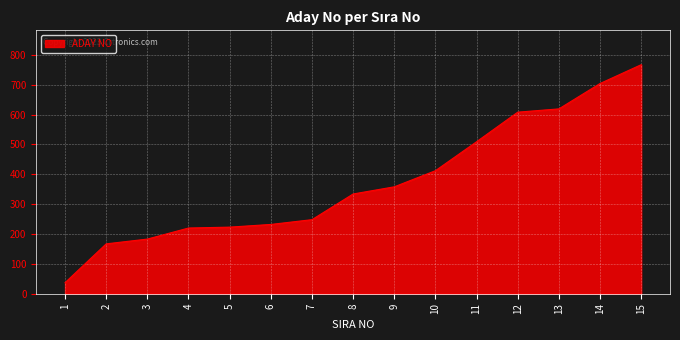

What is the minimum value shown in the chart?

37